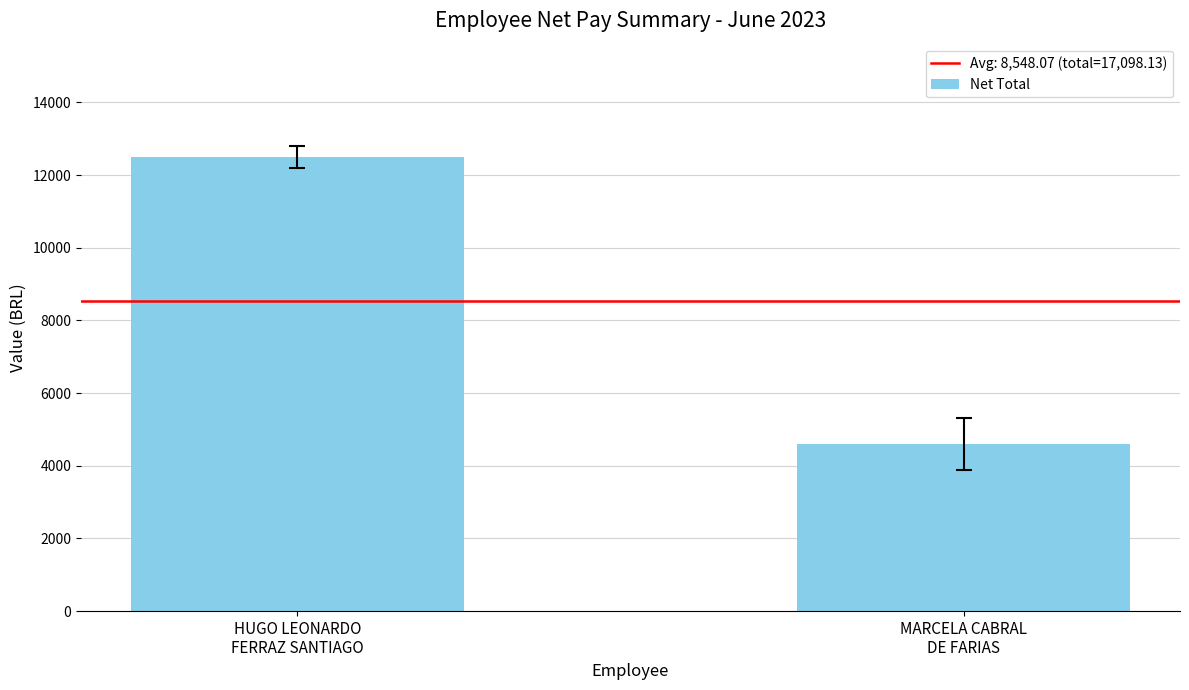

Reading right to left, transcribe all the data shown in this chart.

MARCELA CABRAL
DE FARIAS=4603.0	HUGO LEONARDO
FERRAZ SANTIAGO=12495.2